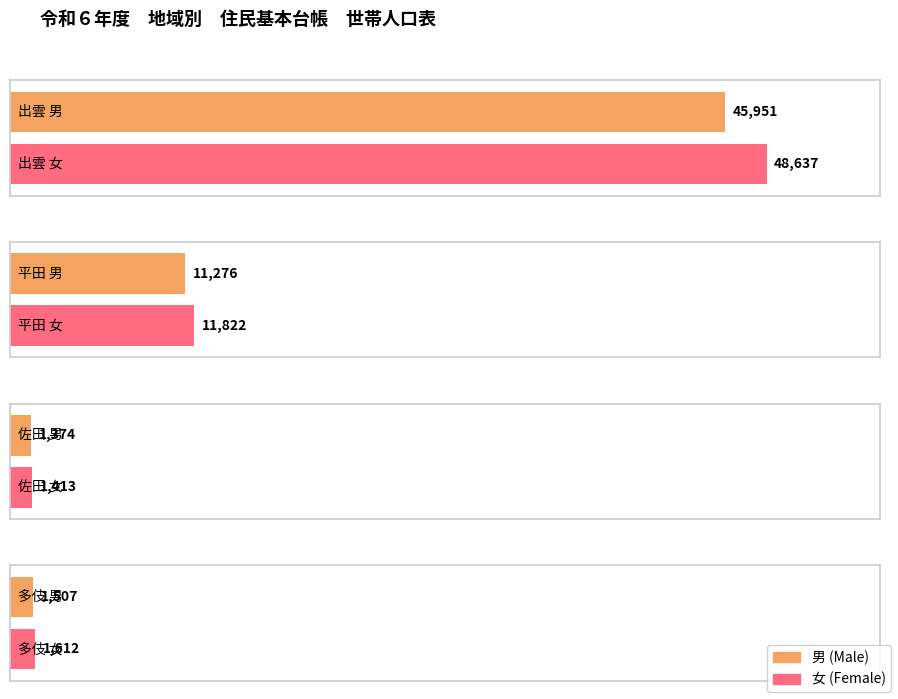

Which series has the largest total across all categories?

女